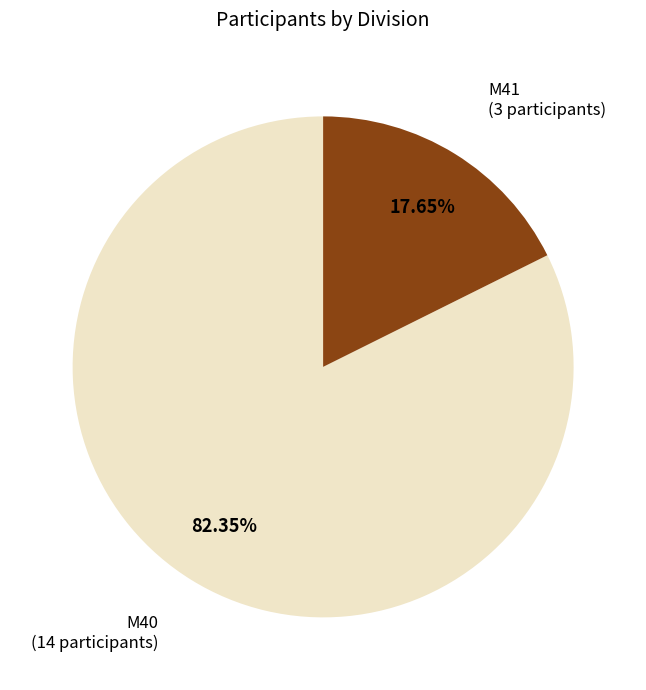

To the nearest percent, what portion does M41 represent?

18%